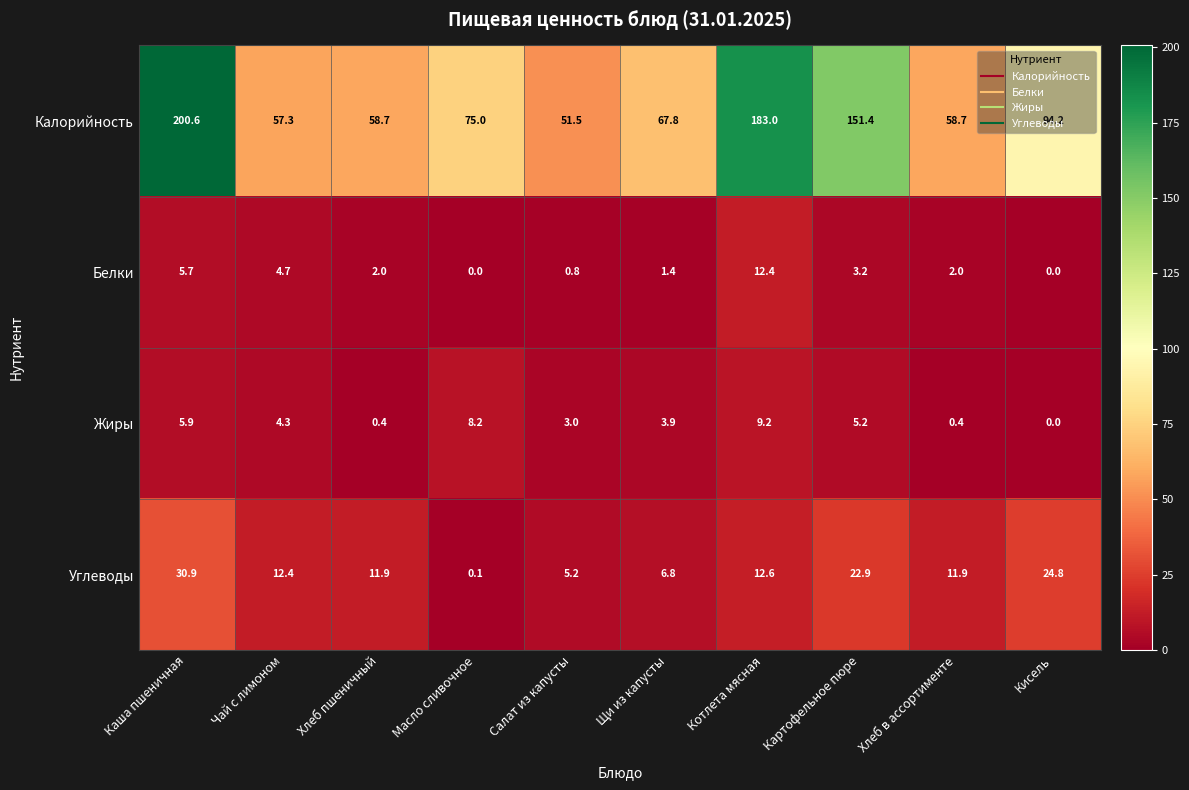

What is the difference between the highest and lowest values at Картофельное пюре?

148.2